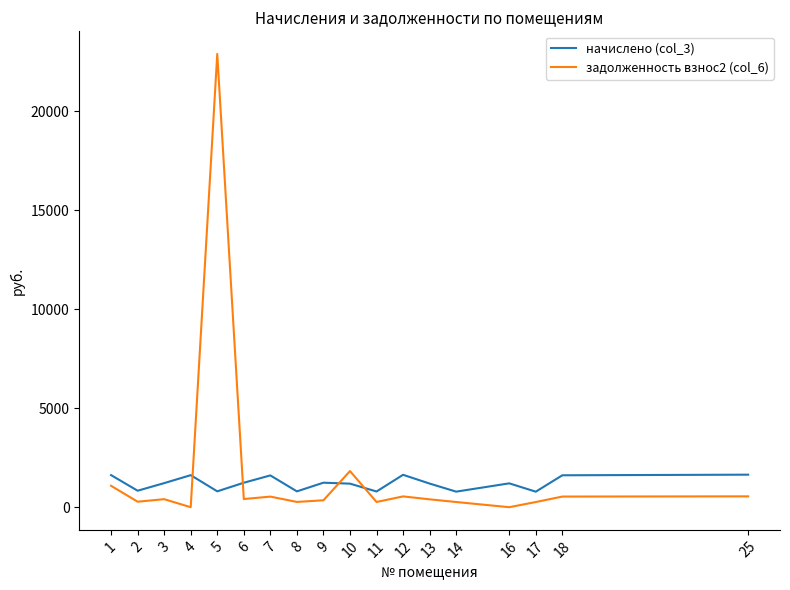

True or false: задолженность взнос2 (col_6) and начислено (col_3) intersect in this chart.

True